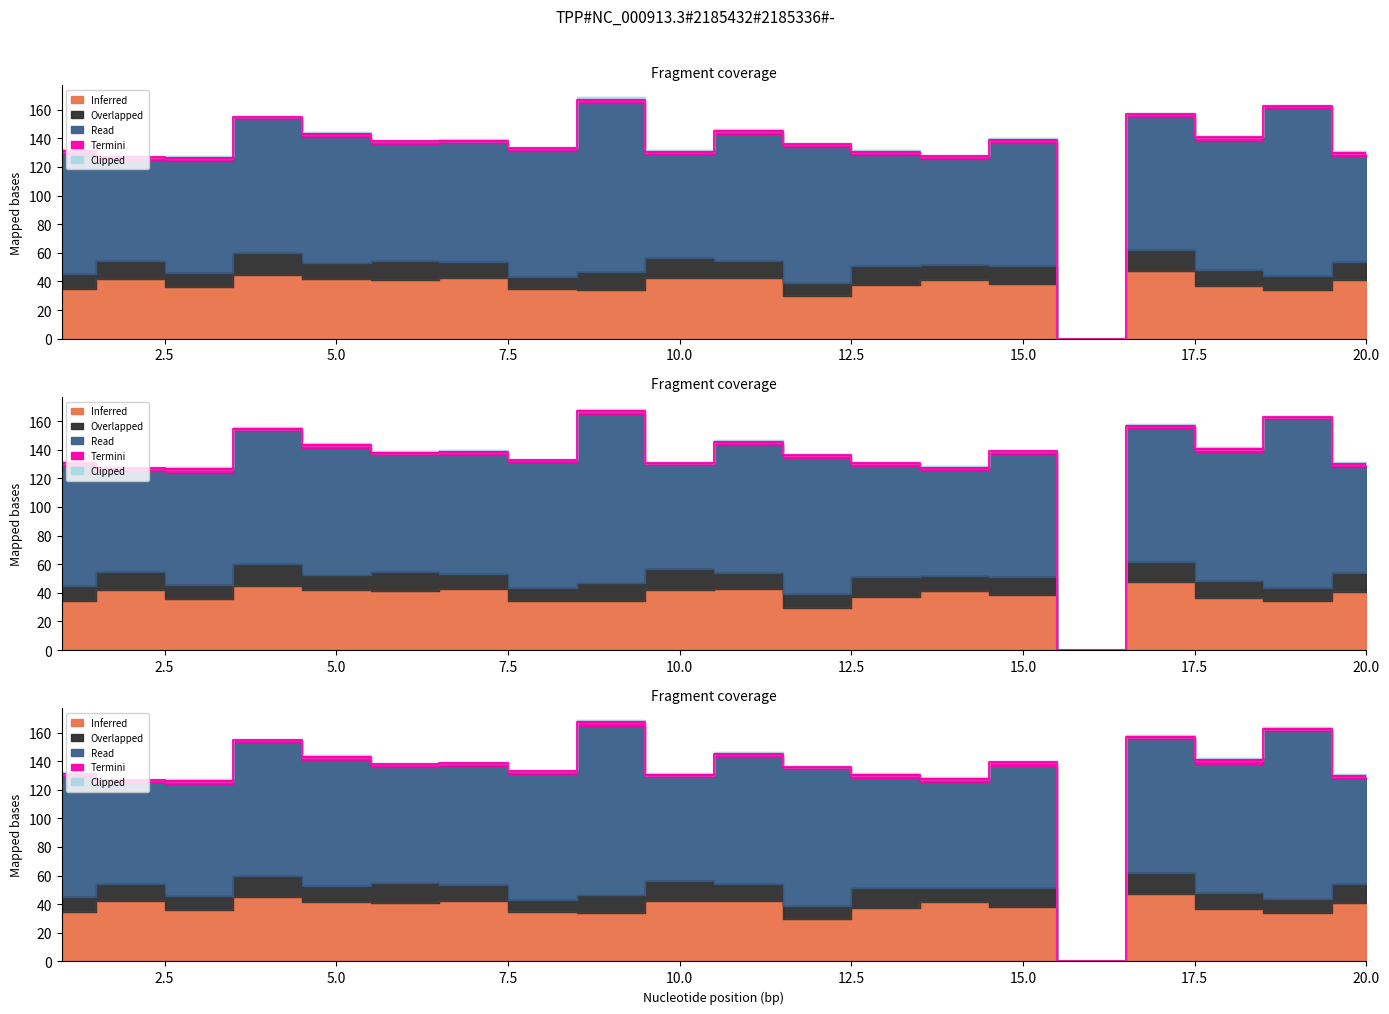

Rank the series at 19 from highest to lowest value.

Read, Inferred, Overlapped, Termini, Clipped